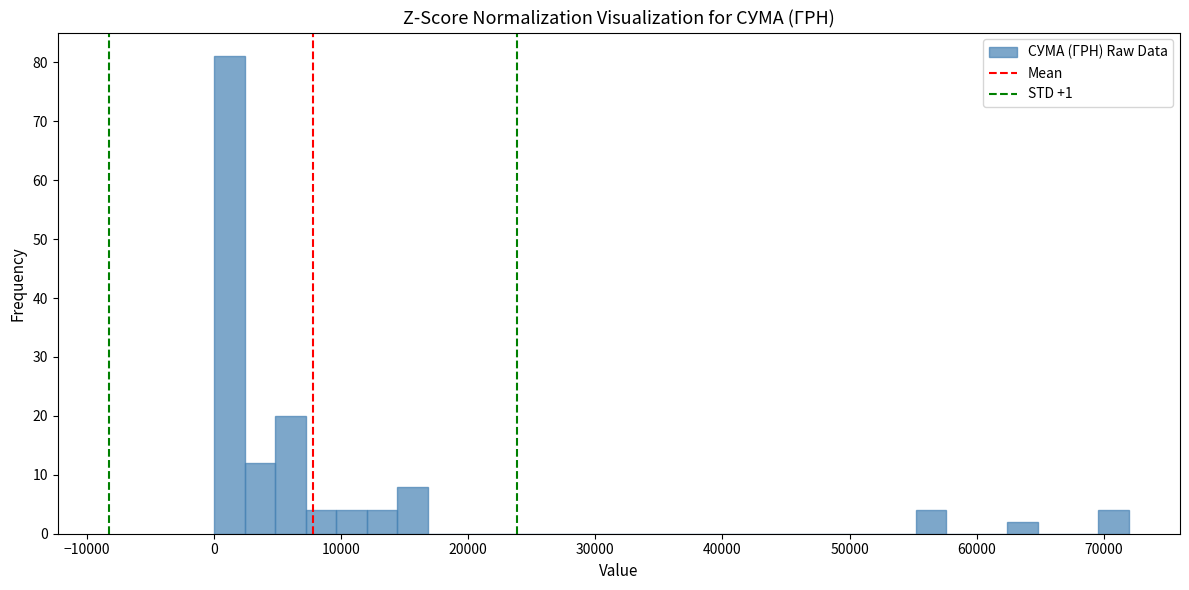

Read against the x-axis, roughly where is the centre of the tallest bar?

1000